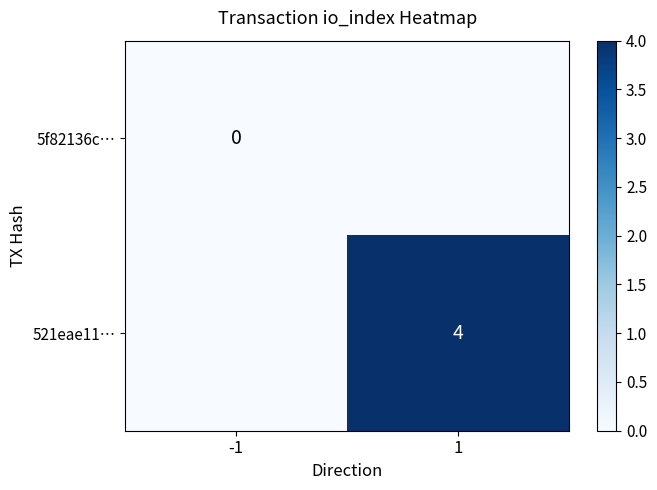

Is the value of 521eae11… at 1 greater than the value of 5f82136c… at -1?

Yes